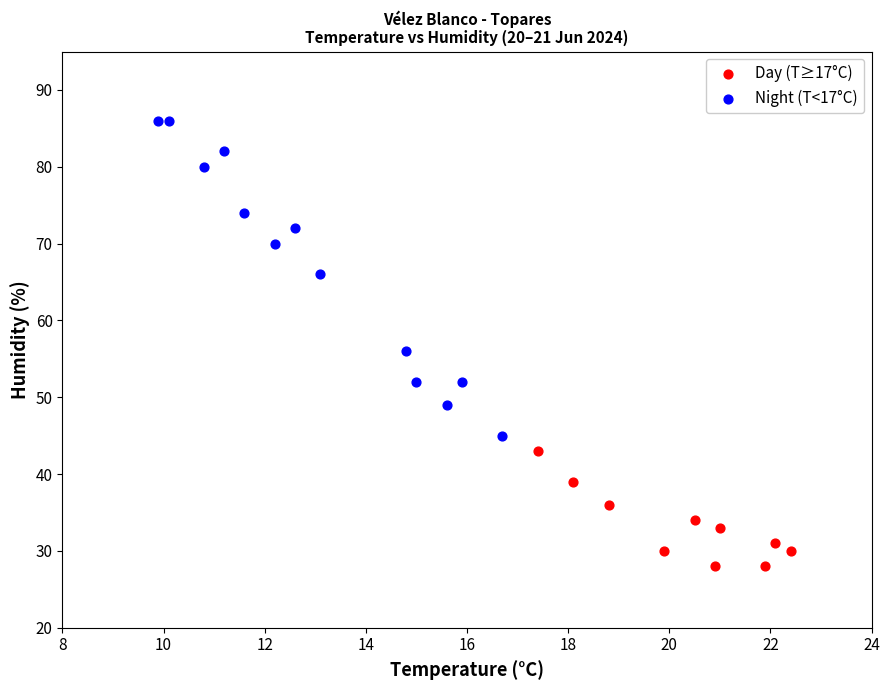

Which series reaches the minimum Y coordinate?

Day (T≥17°C)